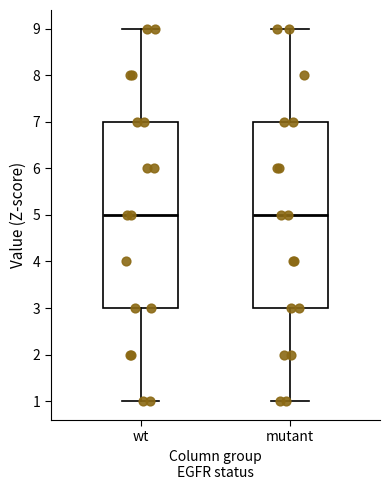

Reading left to right, transcribe this box plot: for each box, give where its median line is, the range the box spans, and where its two whiskers end, as read against the y-axis. The values are not printed on the chart, so give them approximately, as read against the axis.

wt: median 5, box 3 to 7, whiskers 1 to 9
mutant: median 5, box 3 to 7, whiskers 1 to 9